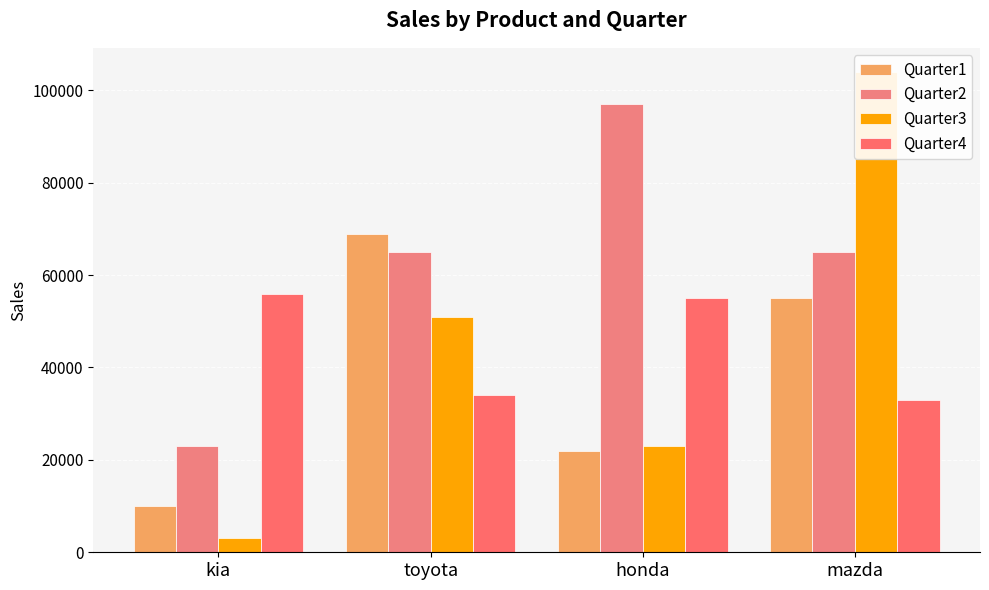

At how many categories does at least one series exceed 7852?

4